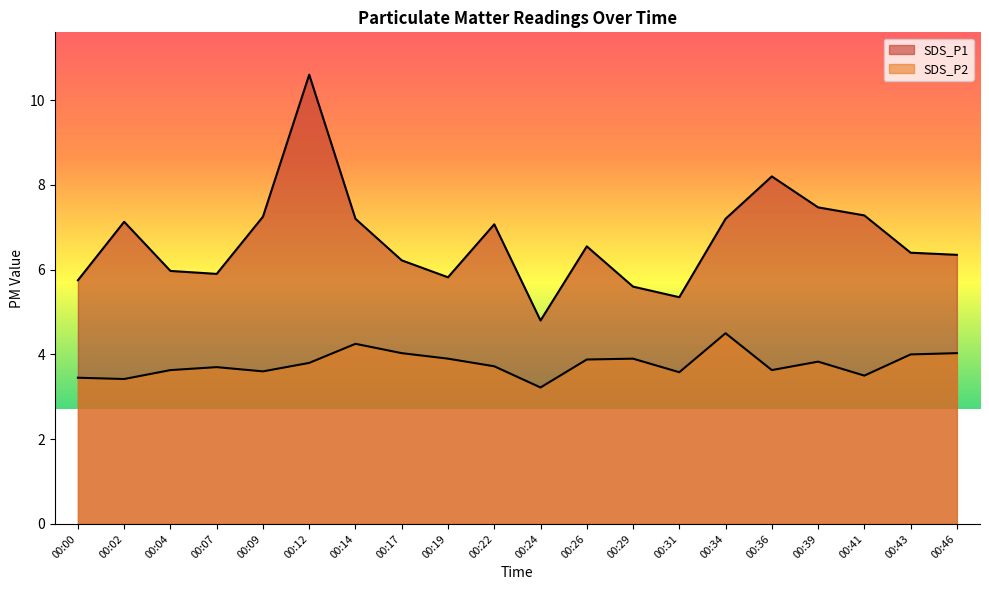

Between 00:34 and 00:17, which is larger?

00:34